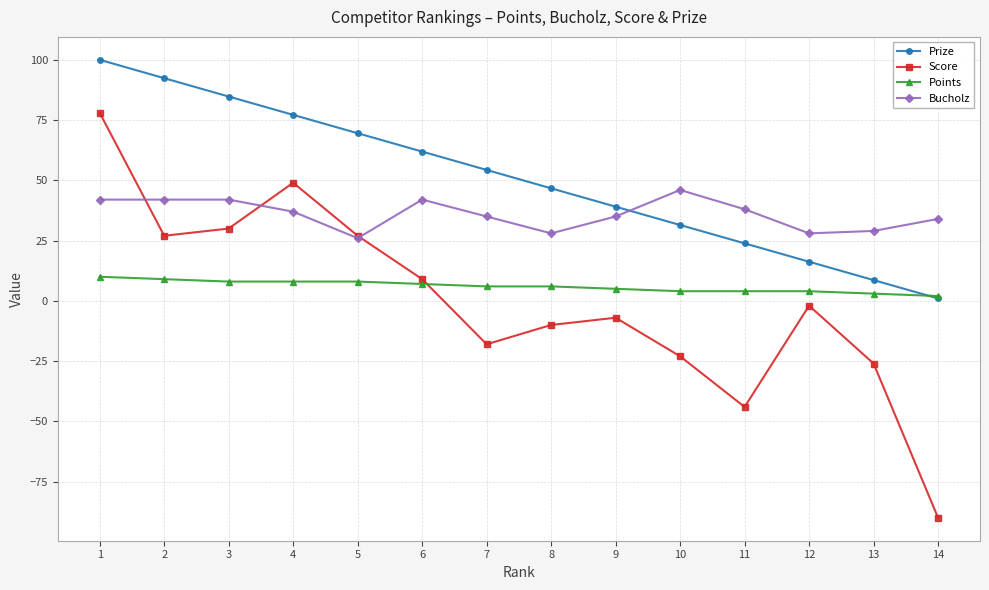

What is the total value across all series at 4?

171.2